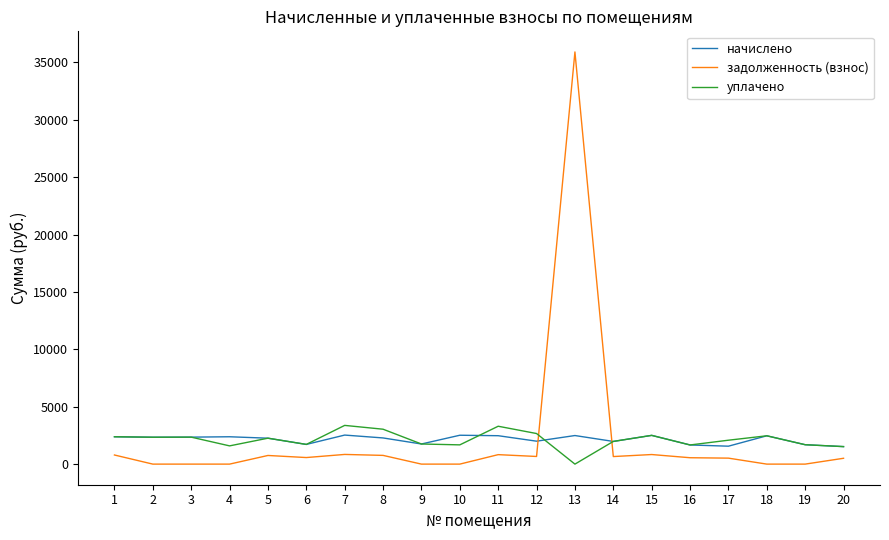

What is the maximum value for задолженность (взнос)?

35904.2